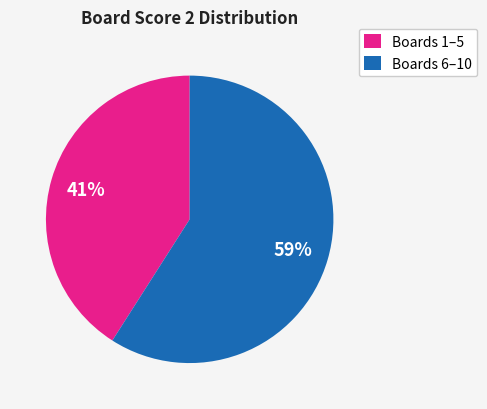

Between Boards 6–10 and Boards 1–5, which is larger?

Boards 6–10